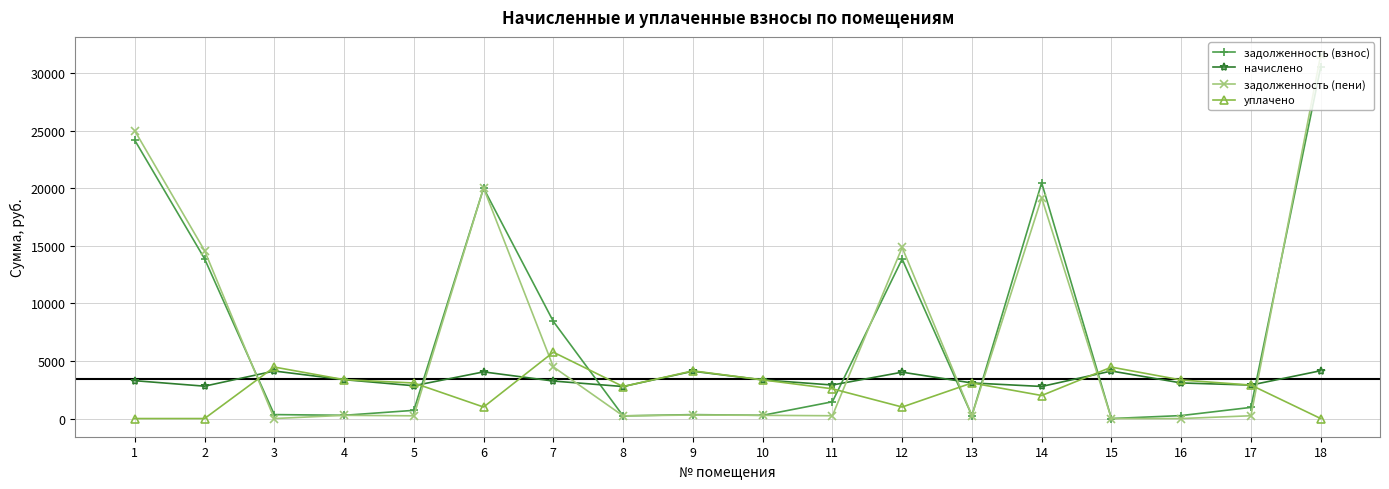

What is the value of the уплачено point at the 4th from the left?

3377.2